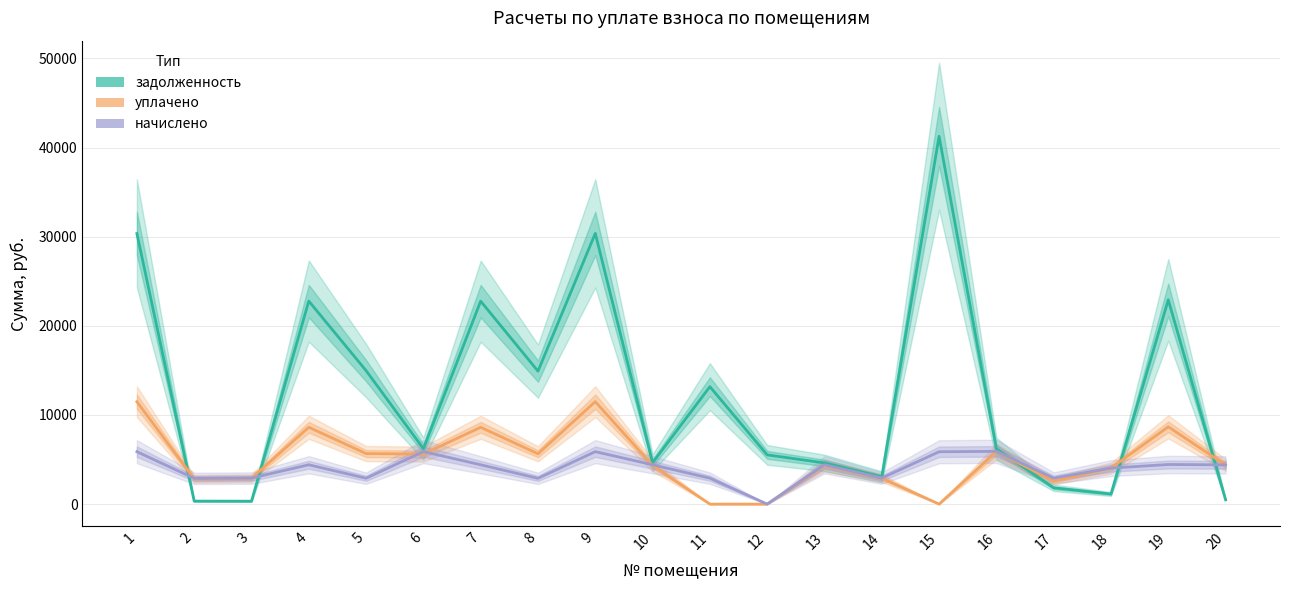

What is the value of the начислено point at the 10th from the left?

4413.9